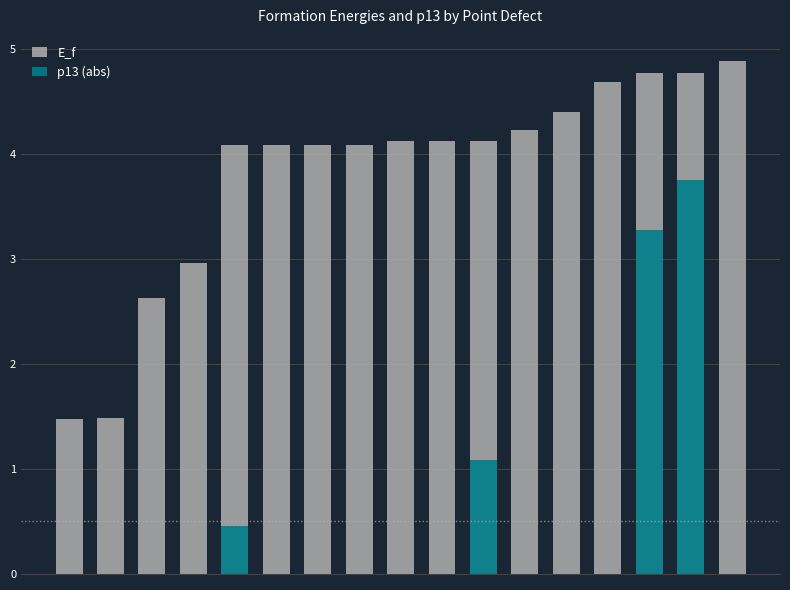

The E_f series shows 4.7 at 13. True or false?

True